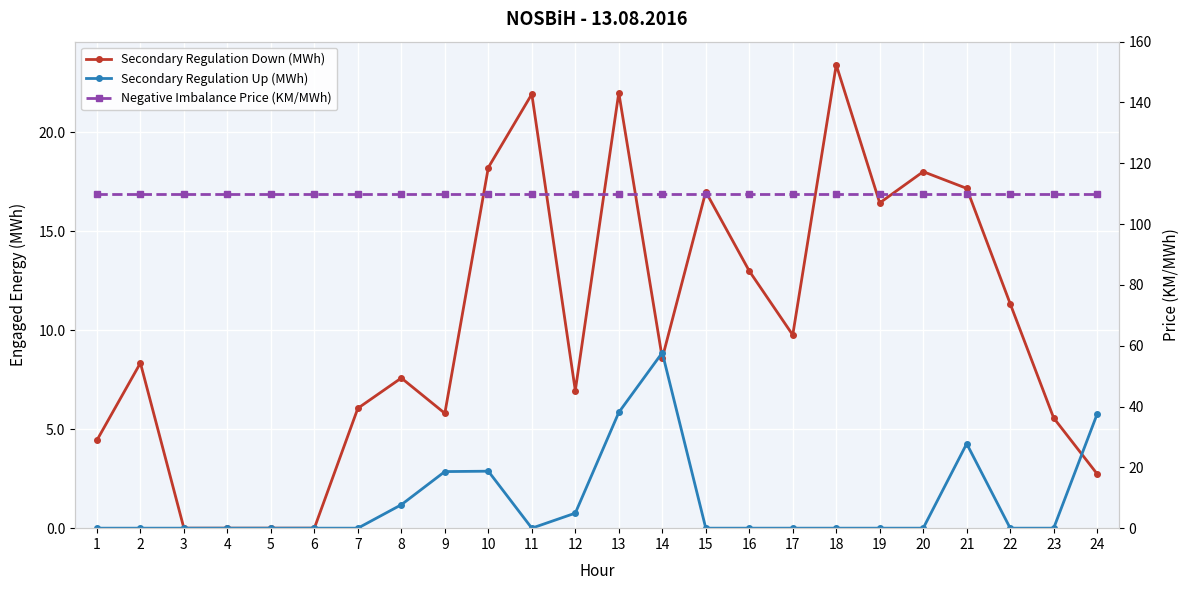

Rank the series by their maximum value, from highest to lowest.

Negative Imbalance Price (KM/MWh), Secondary Regulation Down (MWh), Secondary Regulation Up (MWh)